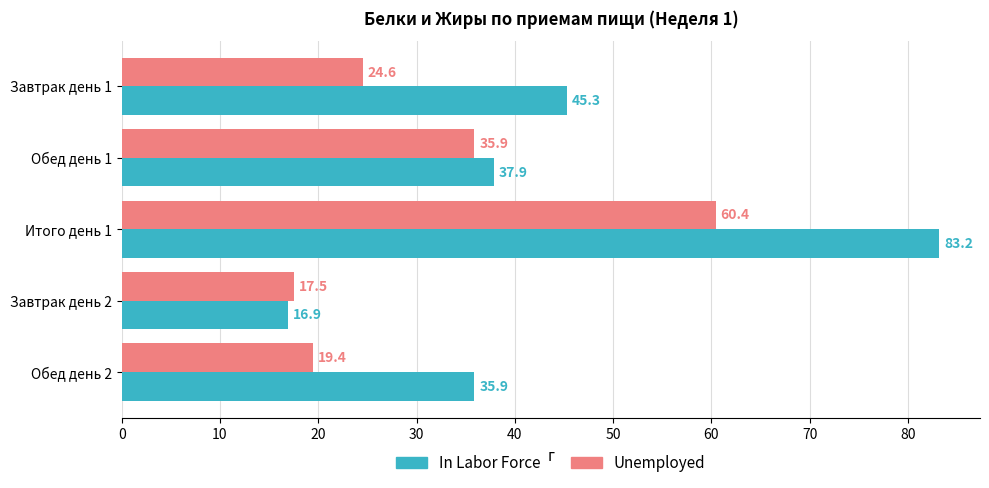

Rank the series by their average value, from lowest to highest.

Unemployed, In Labor Force